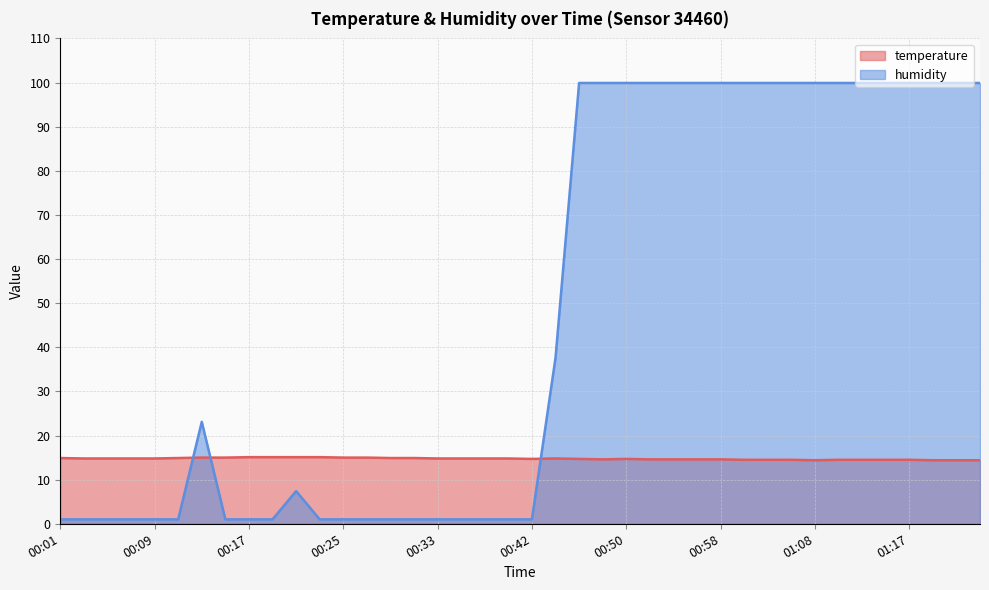

What is the value of the humidity point at the 30th from the left?

99.9